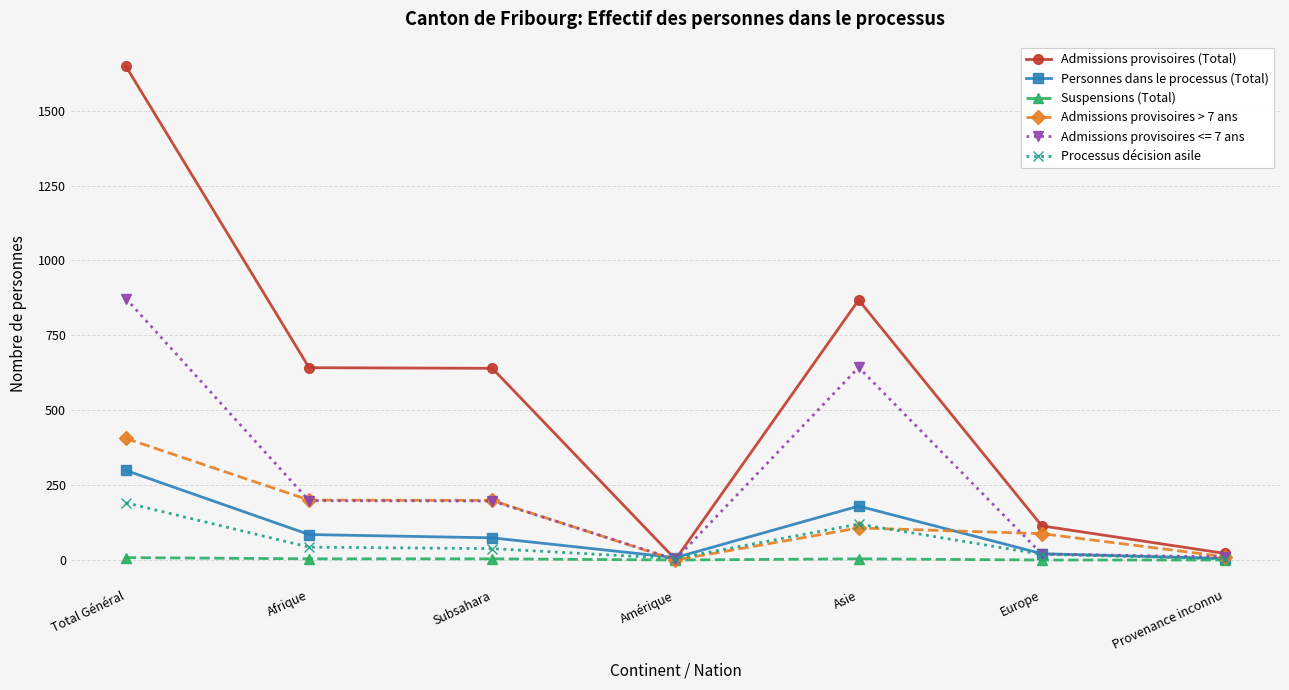

True or false: Admissions provisoires (Total) has more than 0 points higher than both neighbors.

True